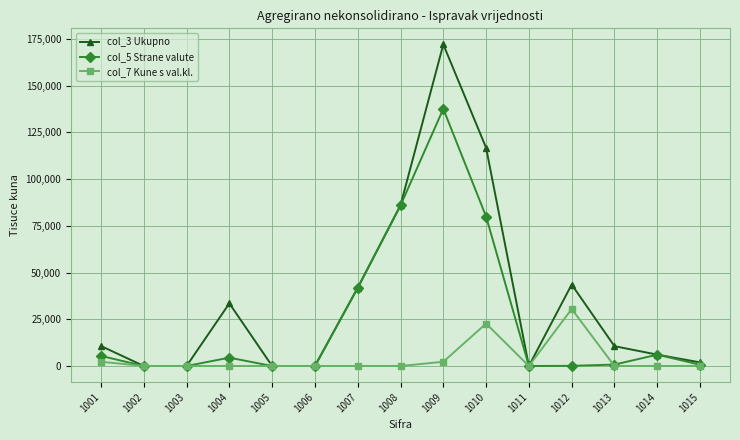

At how many categories does at least one series exceed 114408?

2